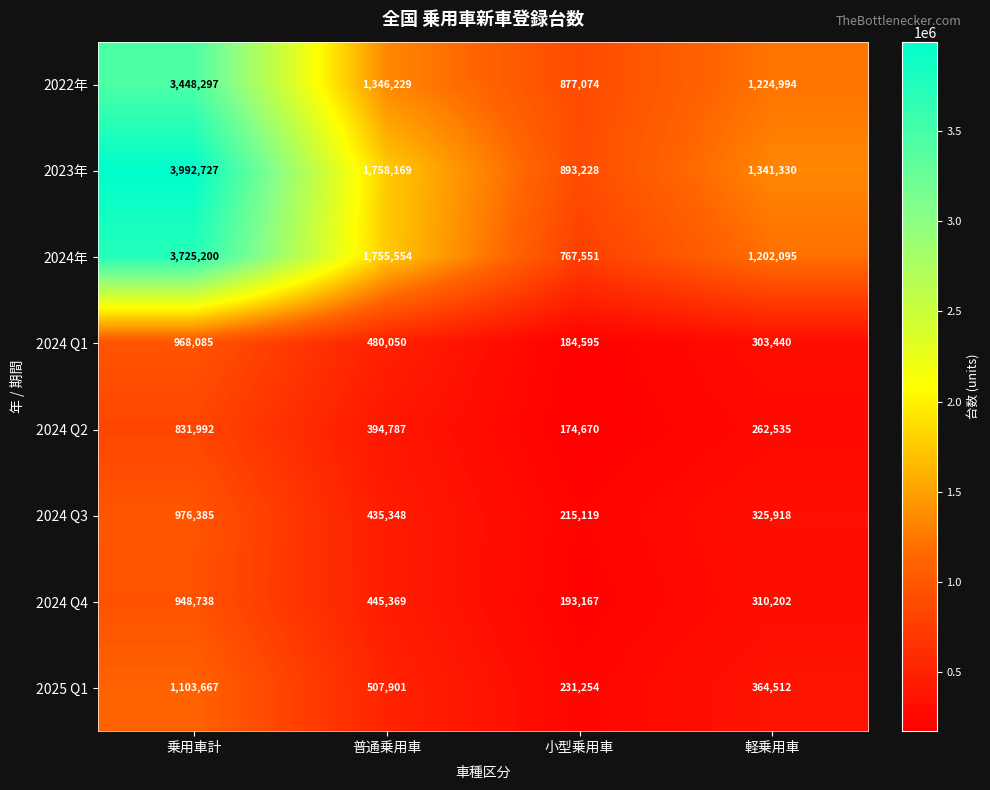

What is the sum of the 2024 Q2 values at 軽乗用車 and 普通乗用車?

657322